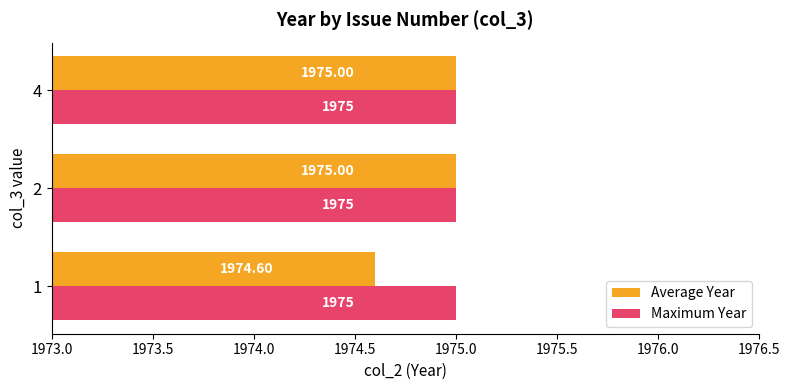

Rank the series at 1 from lowest to highest value.

Average Year, Maximum Year